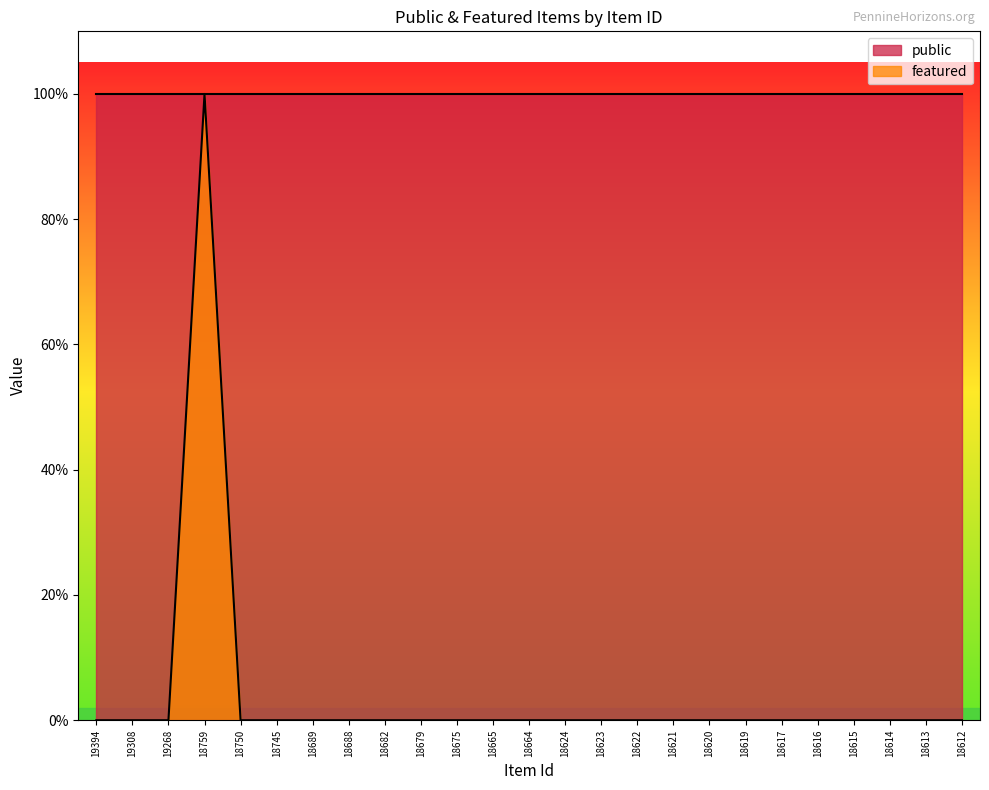

Which category has the highest value across all series?

18759